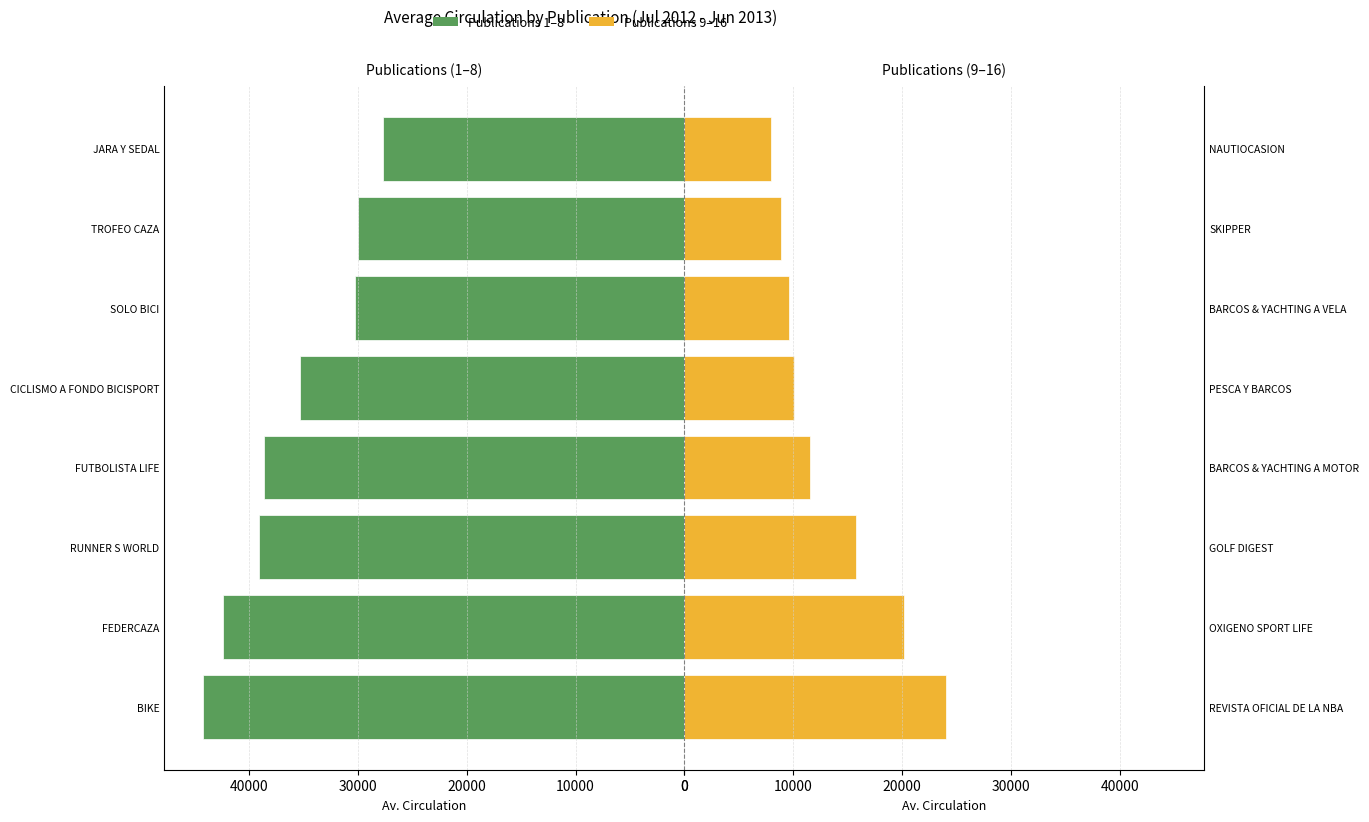

Reading left to right, extract all data points from this chart.

Av. circulation (left): 44233	42379	39108	38593	35292	30233	30000	27700
Av. circulation (right): 24067	20221	15751	11542	10092	9623	8858	7942